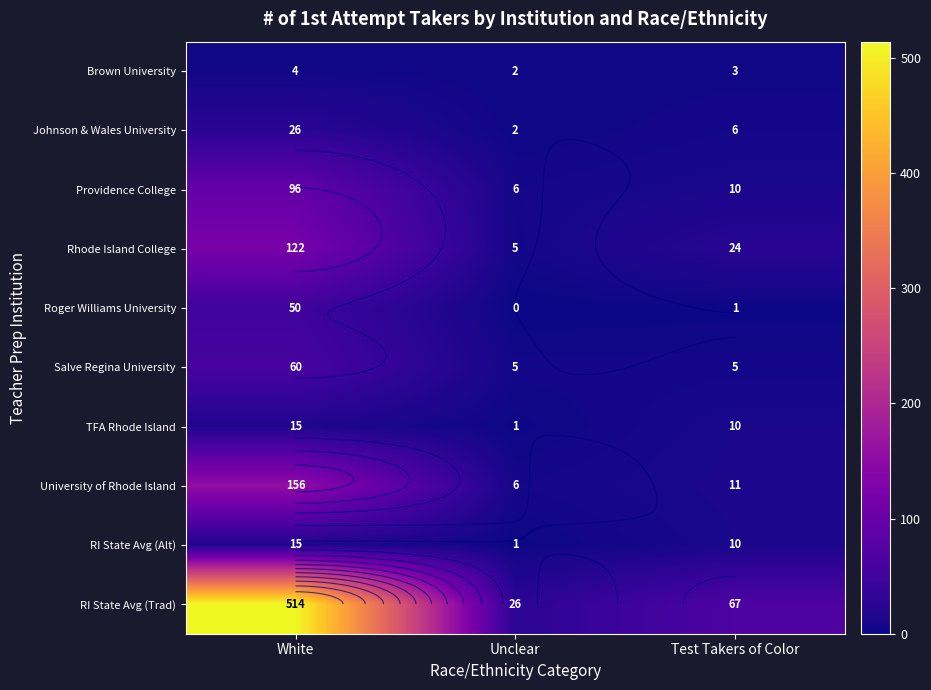

At how many categories does at least one series exceed 110?

1